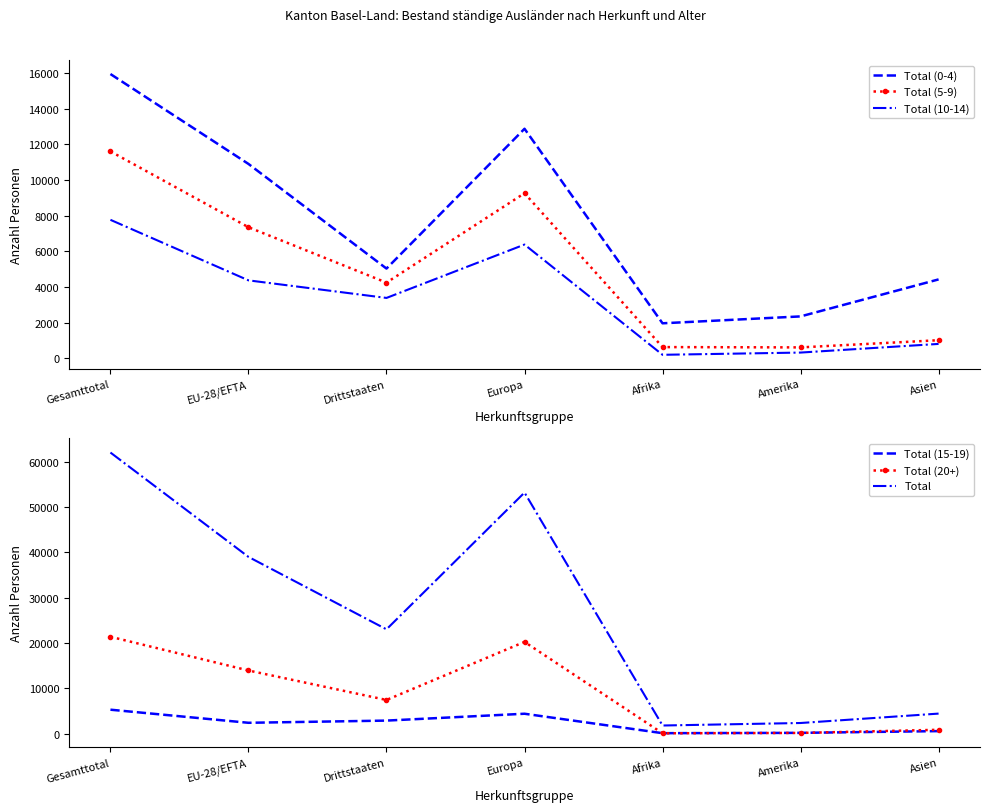

The value of Total (5-9) at Europa is 9263. True or false?

True